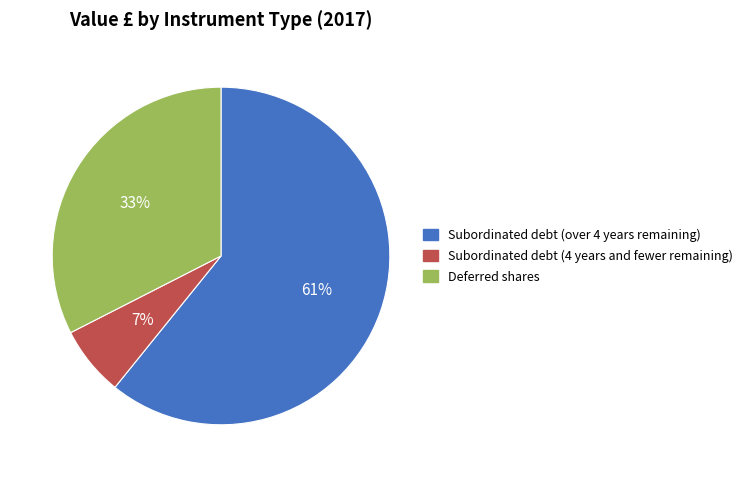

Count the number of slices in the pie.

3